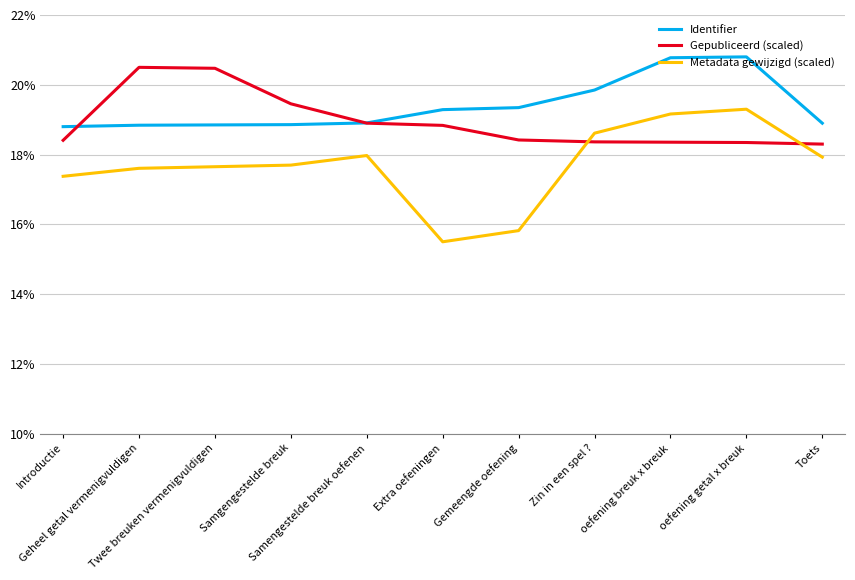

Reading left to right, what are all the values shown in this chart?

Identifier: 0.2	0.2	0.2	0.2	0.2	0.2	0.2	0.2	0.2	0.2	0.2
Gepubliceerd (scaled): 0.2	0.2	0.2	0.2	0.2	0.2	0.2	0.2	0.2	0.2	0.2
Metadata gewijzigd (scaled): 0.2	0.2	0.2	0.2	0.2	0.2	0.2	0.2	0.2	0.2	0.2